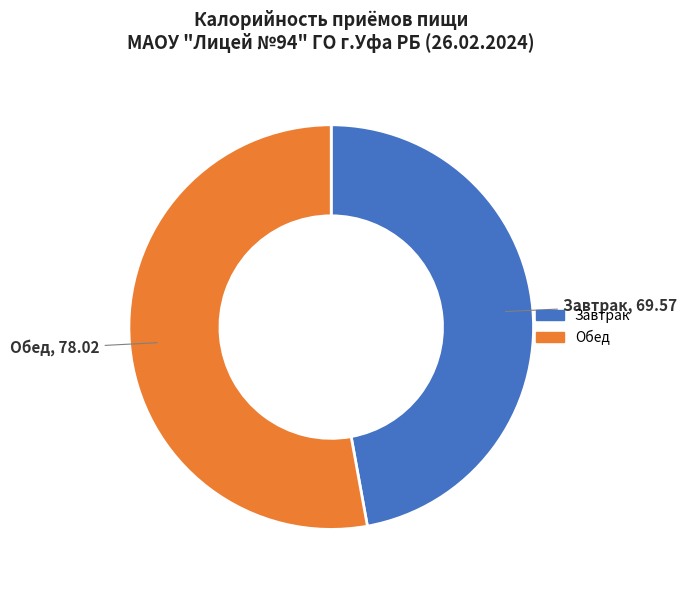

How many segments does this pie chart have?

2